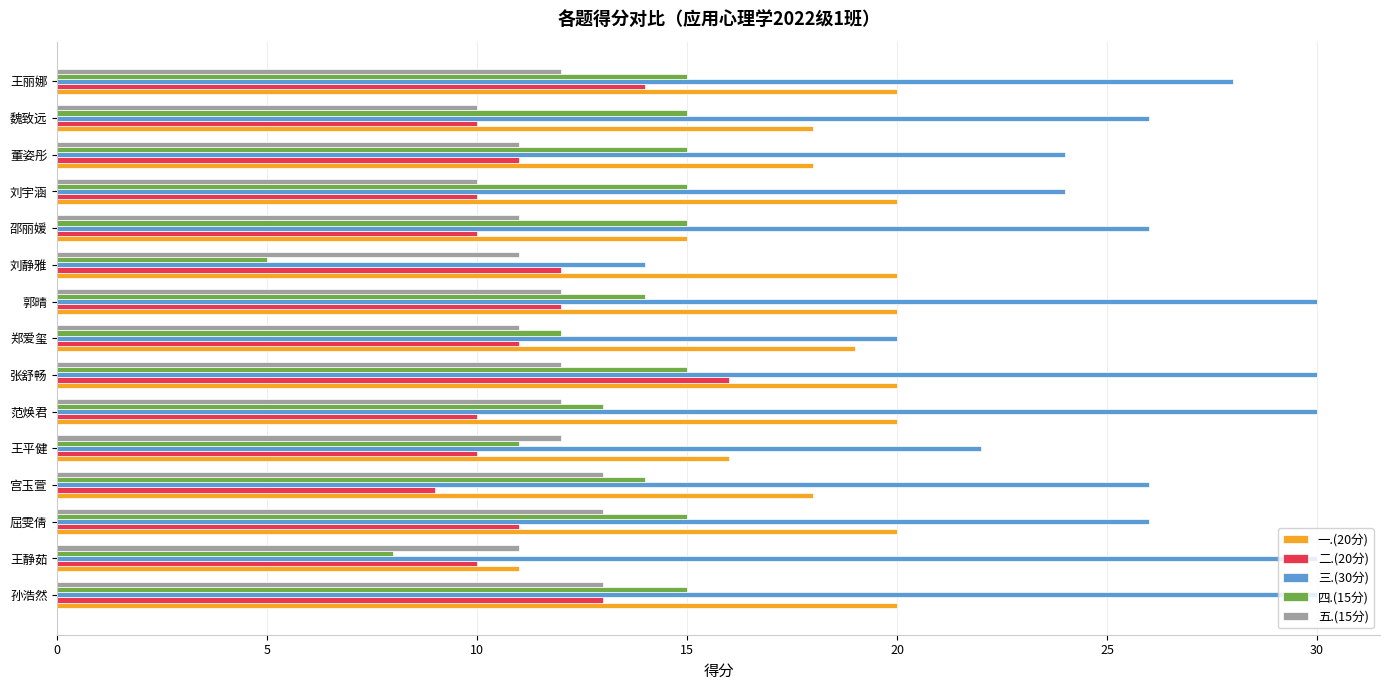

Is the value of 二.(20分) at 王静茹 greater than the value of 三.(30分) at 刘宇涵?

No